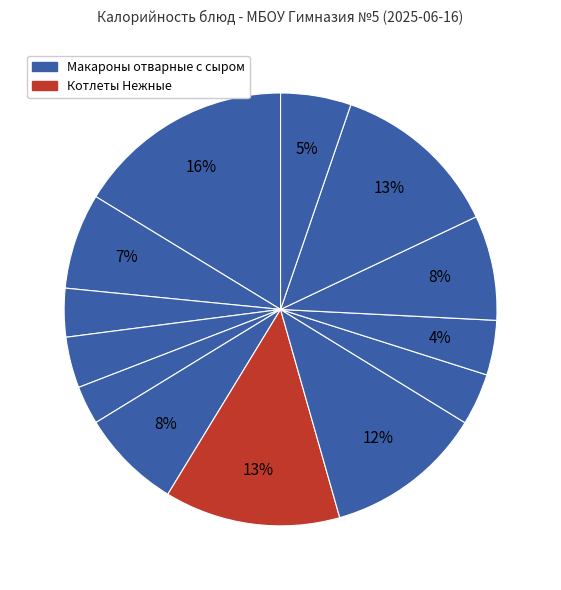

How many slices are in this pie chart?

13